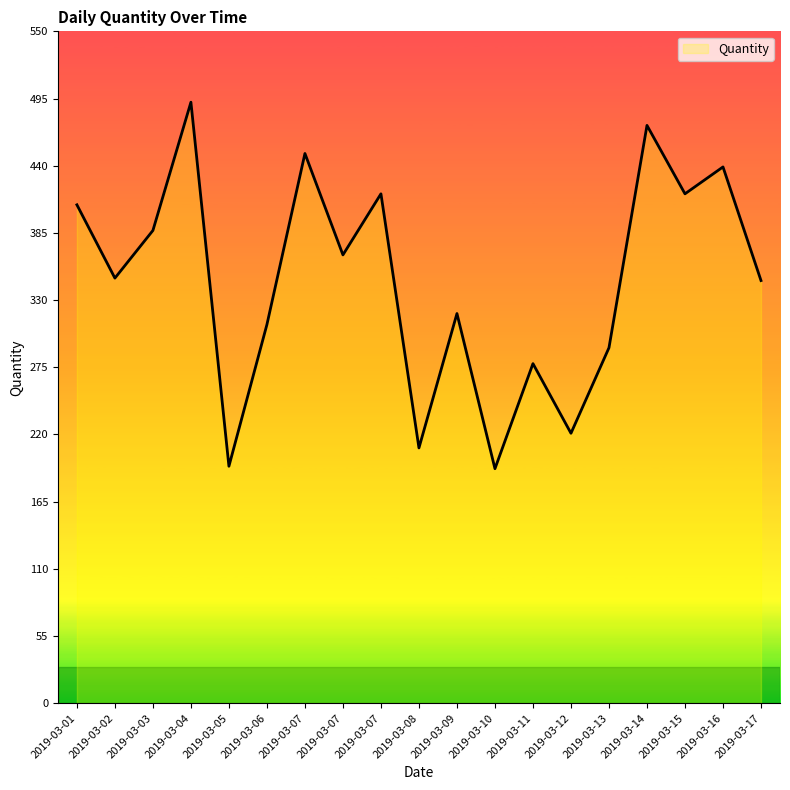

Approximately how many times larger is the value at 2019-03-04 compared to 2019-03-17?

1.4